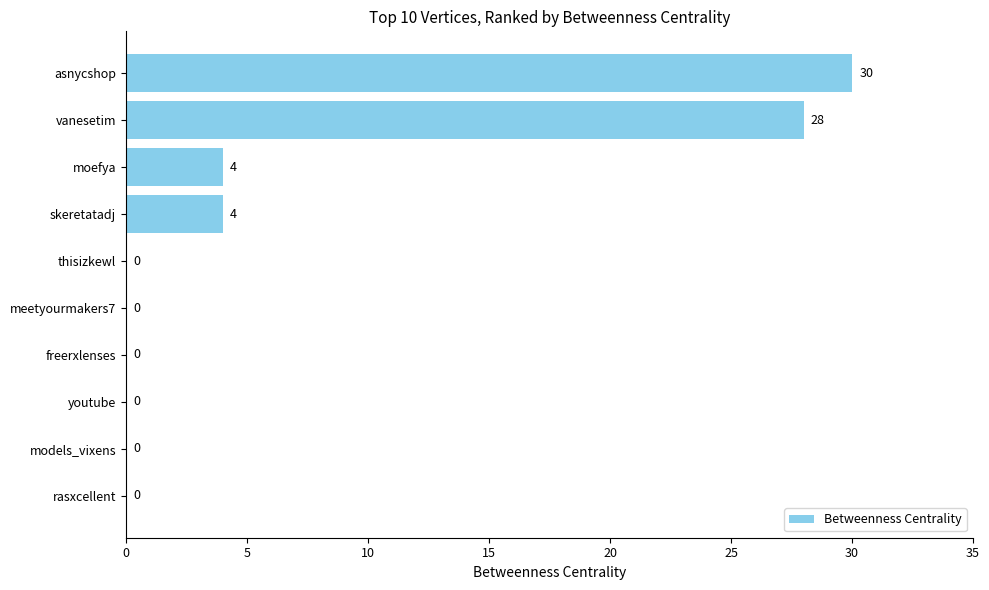

Which category has the highest value across all series?

asnycshop